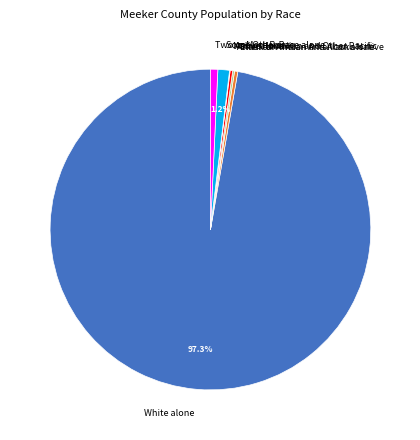

Which category has the biggest portion of the pie?

White alone